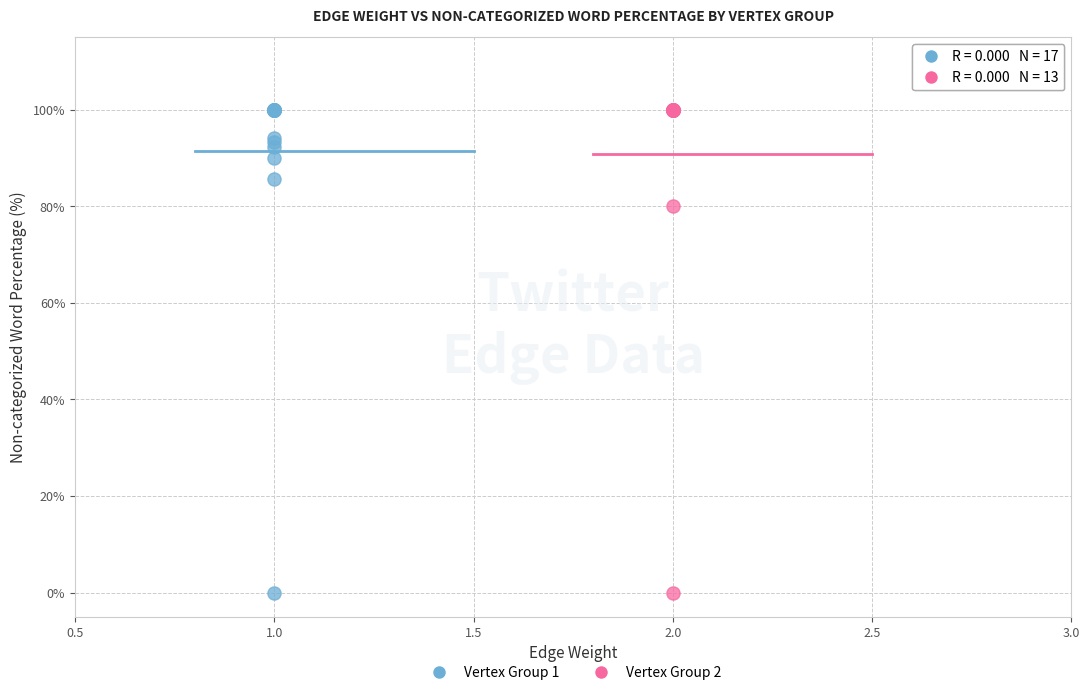

What are all the series names shown in the legend?

Vertex Group 1, Vertex Group 2